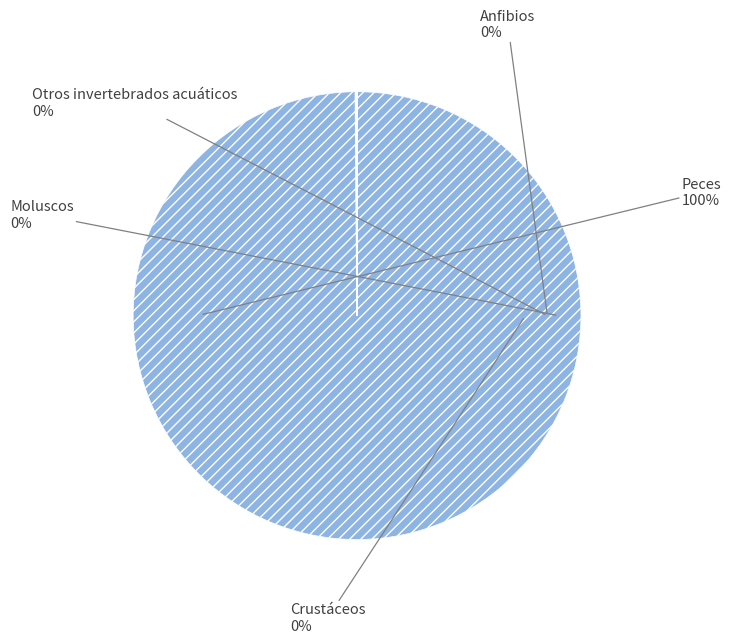

To the nearest percent, what percentage of the pie is Peces?

100%